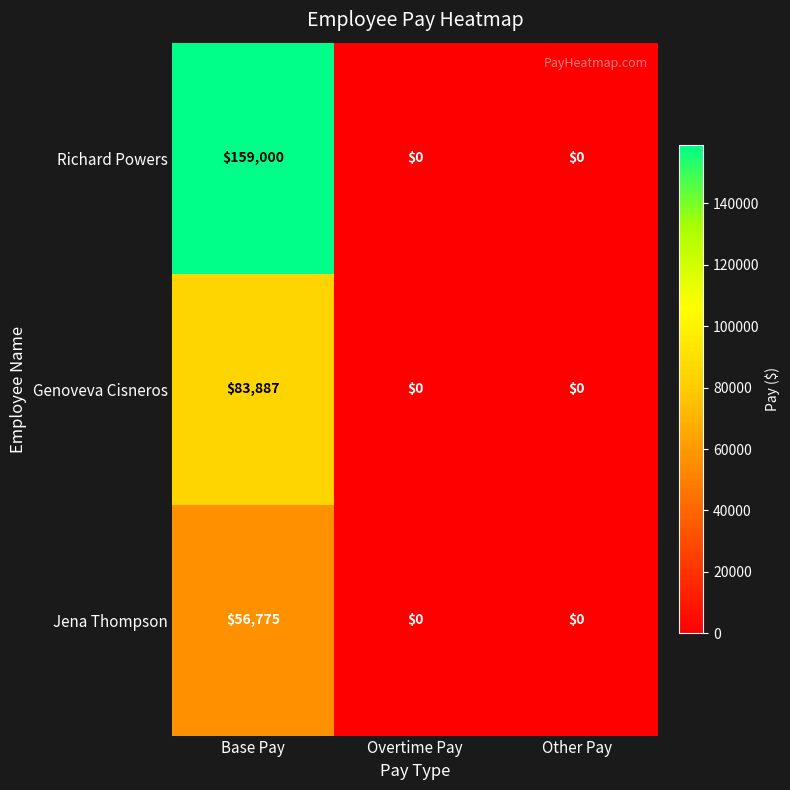

Which series changed the most between Base Pay and Overtime Pay?

Richard Powers